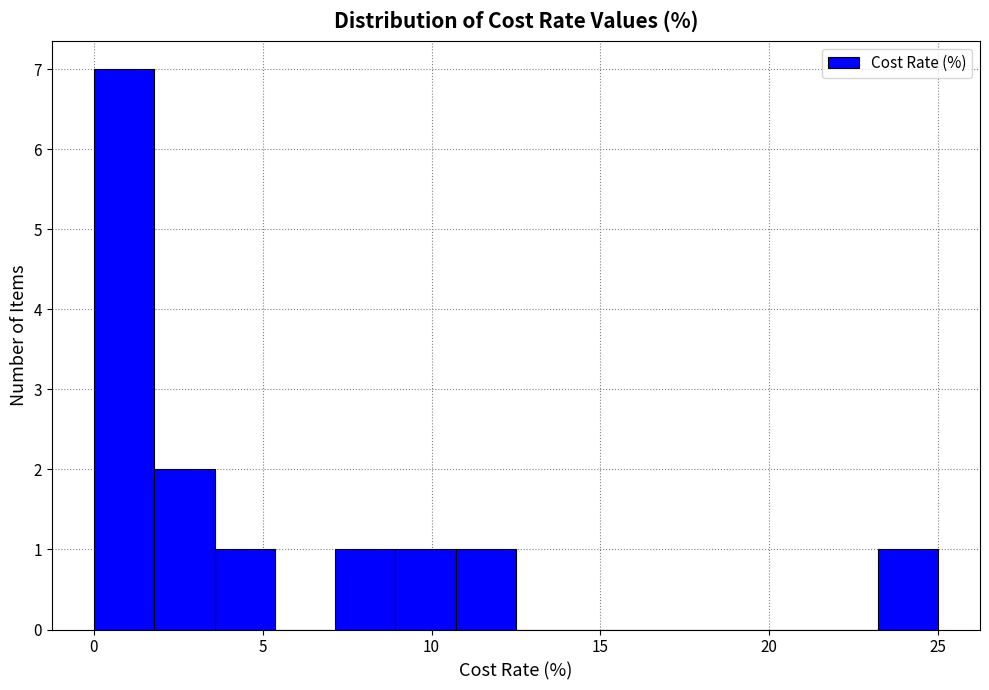

Read against the x-axis, roughly where is the centre of the tallest bar?

1.0